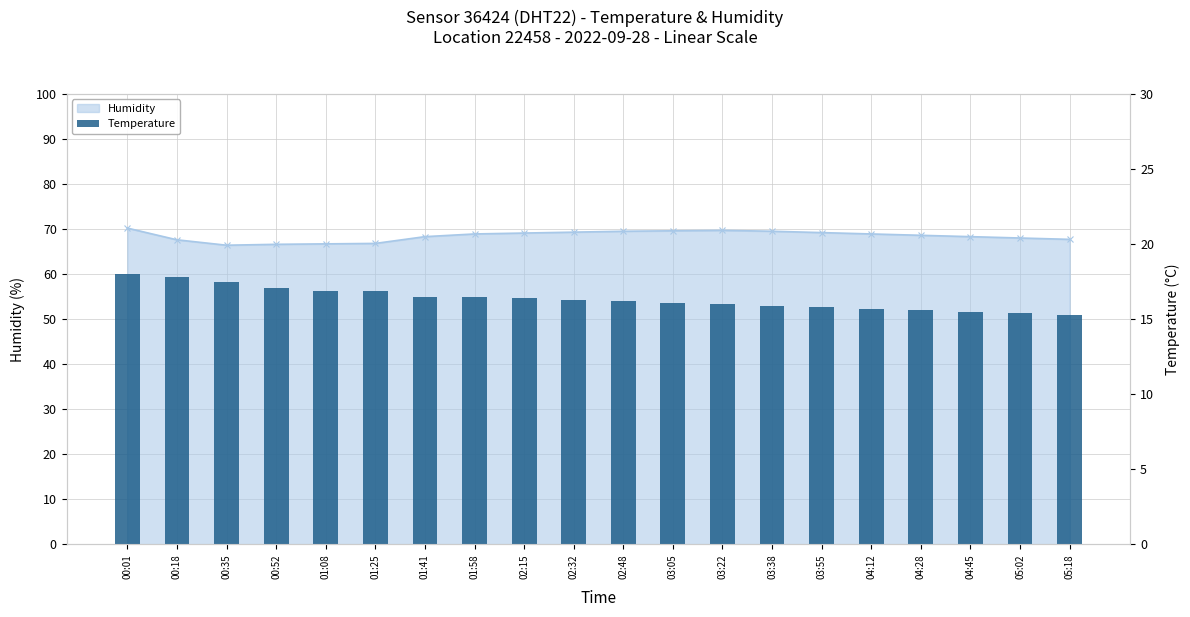

What is the maximum value shown in the chart?

18.0